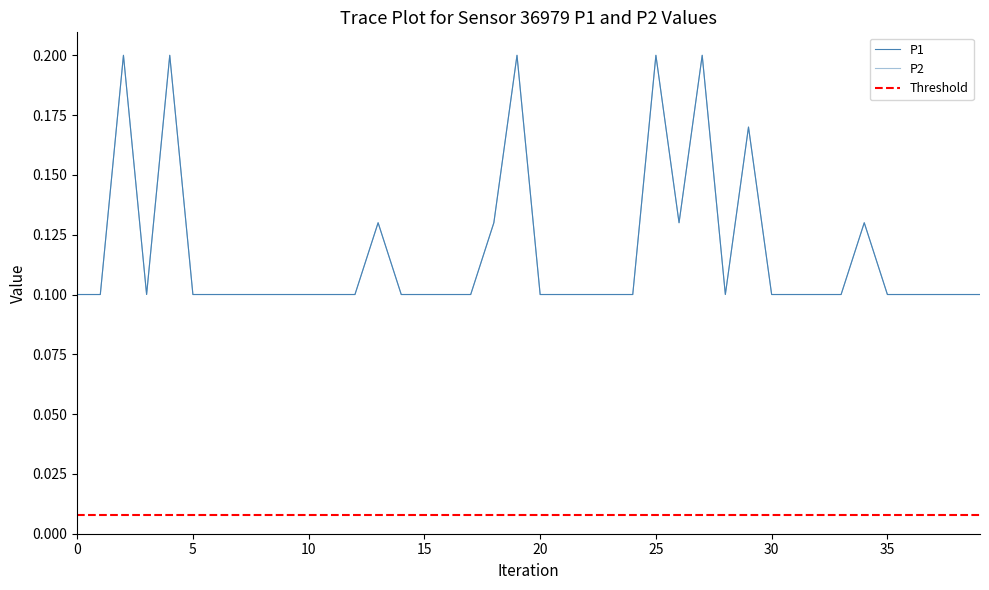

What is the label of the 11th point from the left?

10